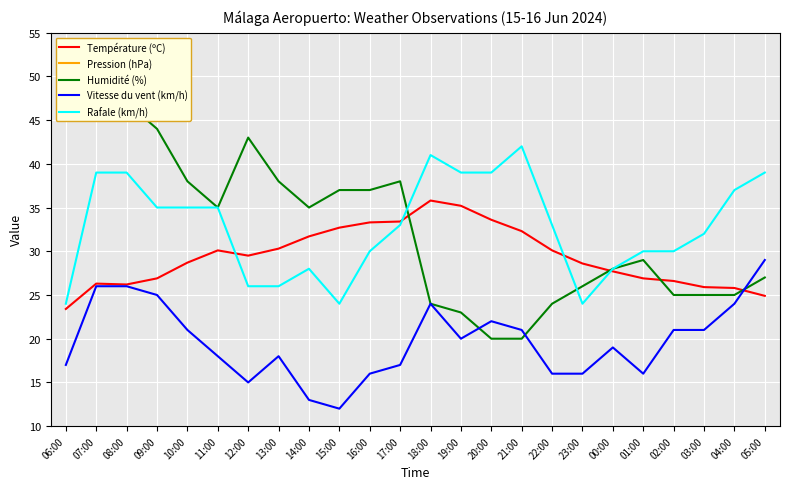

How many lines are shown in the chart?

5